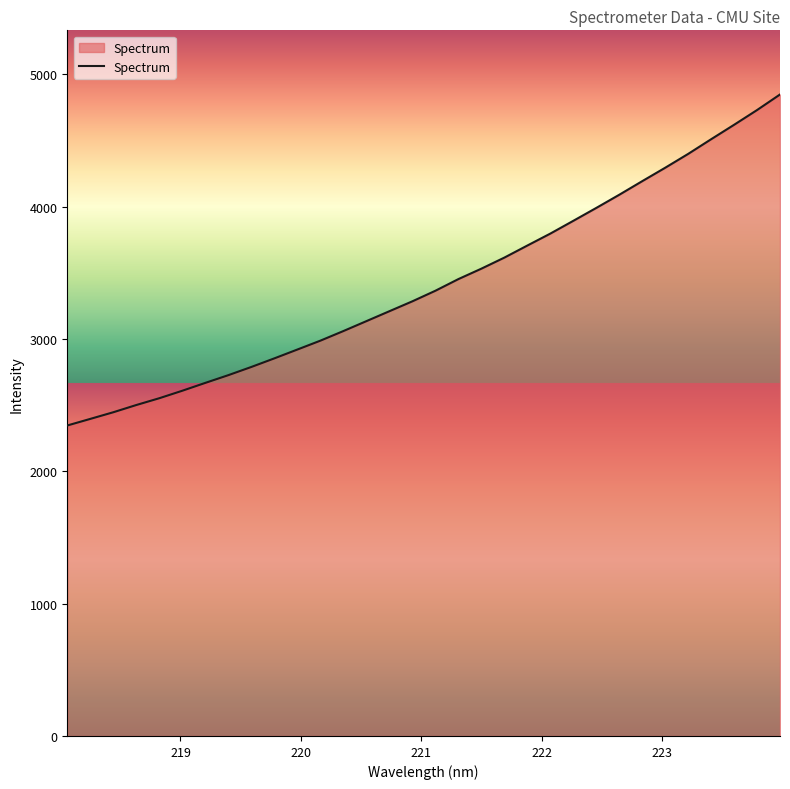

What is the difference between the maximum and minimum values?

2501.4